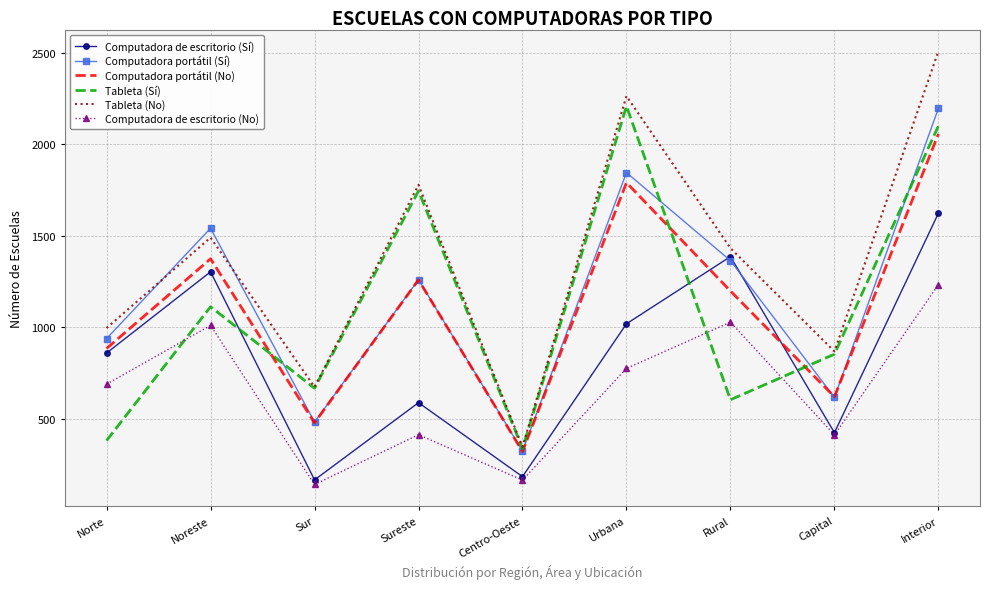

True or false: Computadora de escritorio (No) and Computadora portátil (No) intersect in this chart.

False